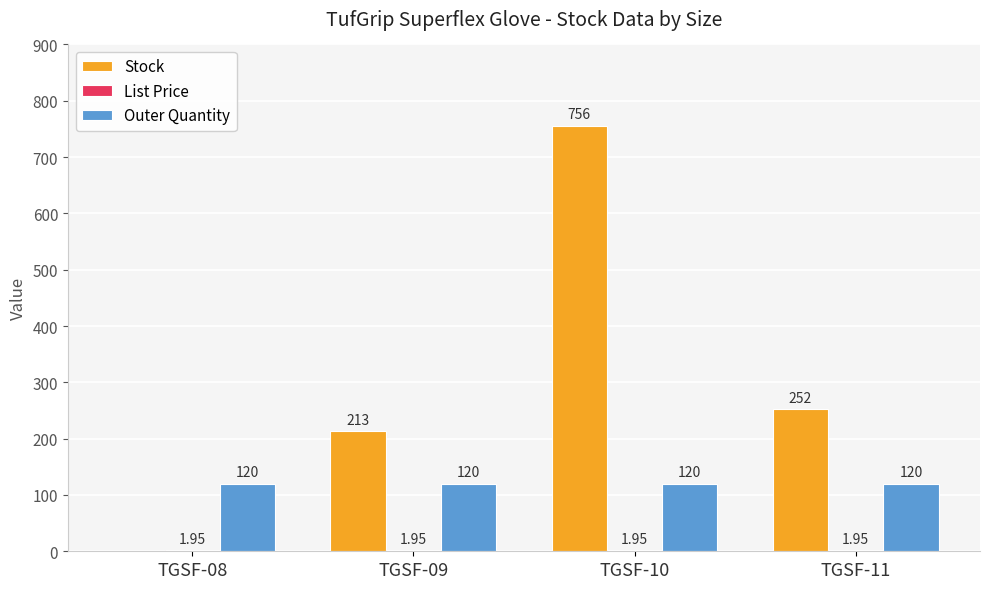

At which category is the sum across all series the highest?

TGSF-10